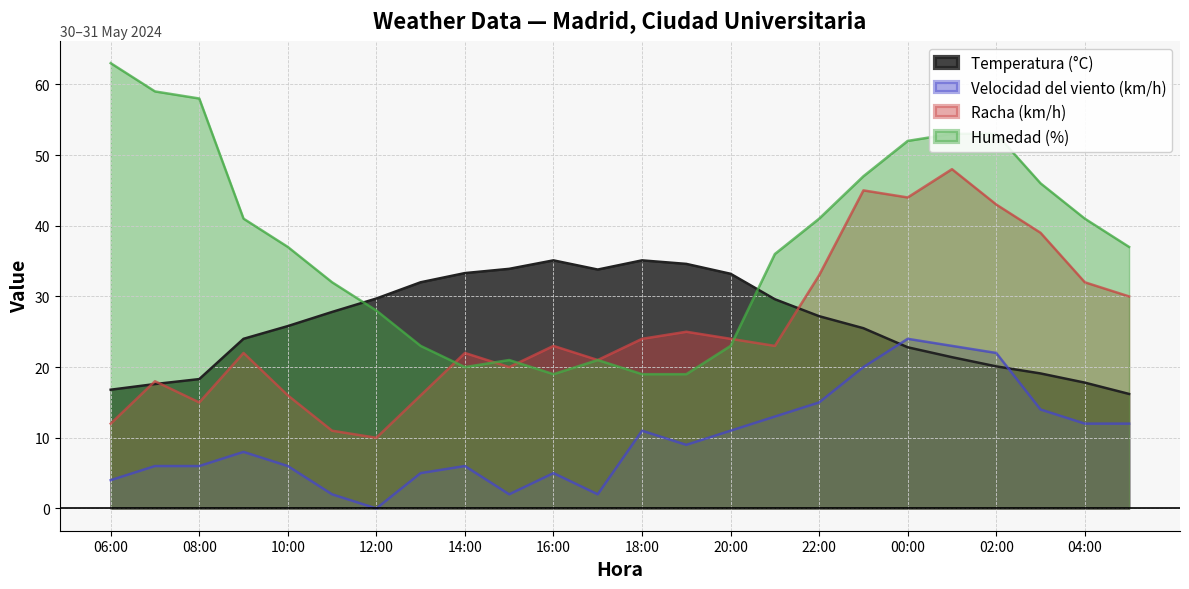

How many data points does each series have?

24